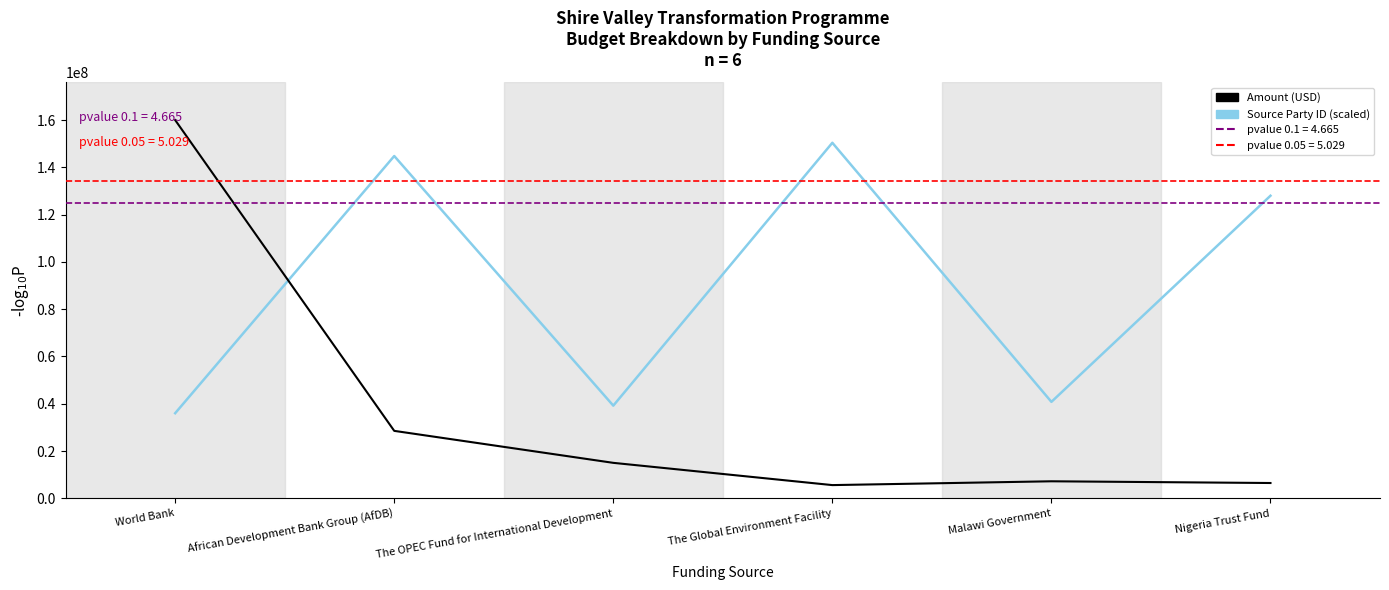

Between World Bank and Nigeria Trust Fund, which is larger?

World Bank